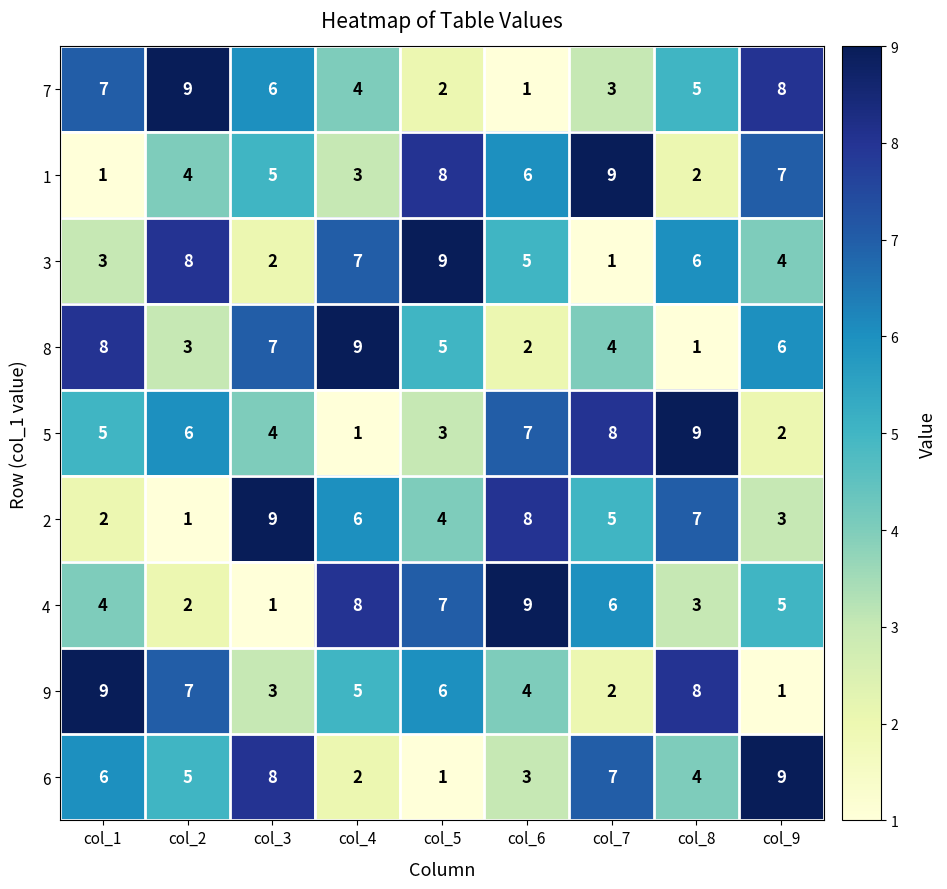

What is the minimum value shown in the chart?

1